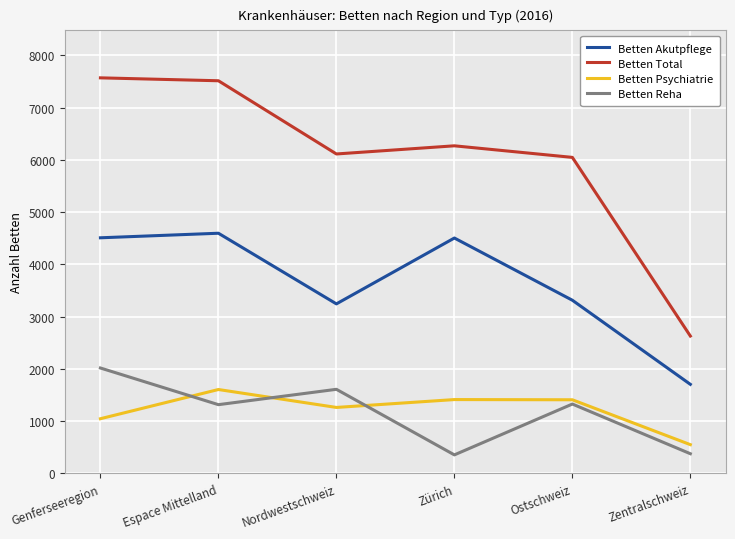

At how many categories does at least one series exceed 5505?

5